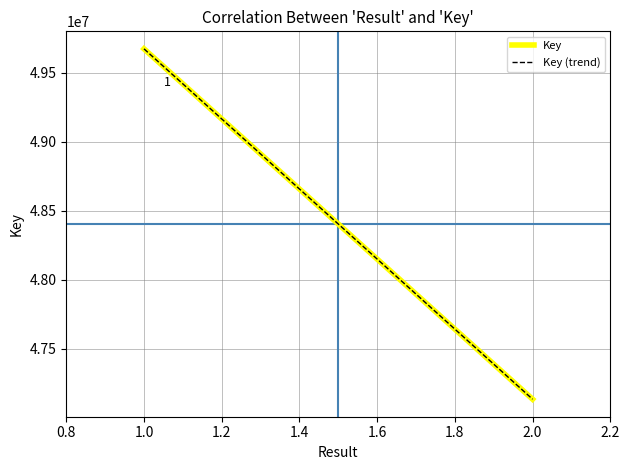

List the series in order of their peak value, lowest first.

Key, Key (trend)